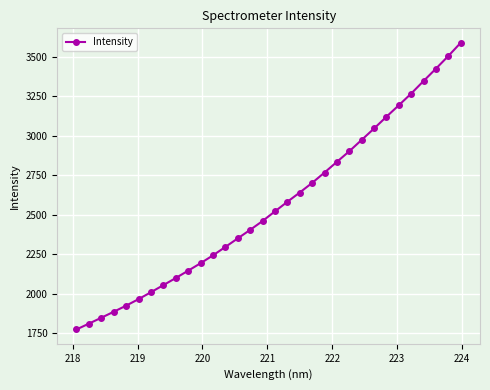

What is the minimum value shown in the chart?

1772.3